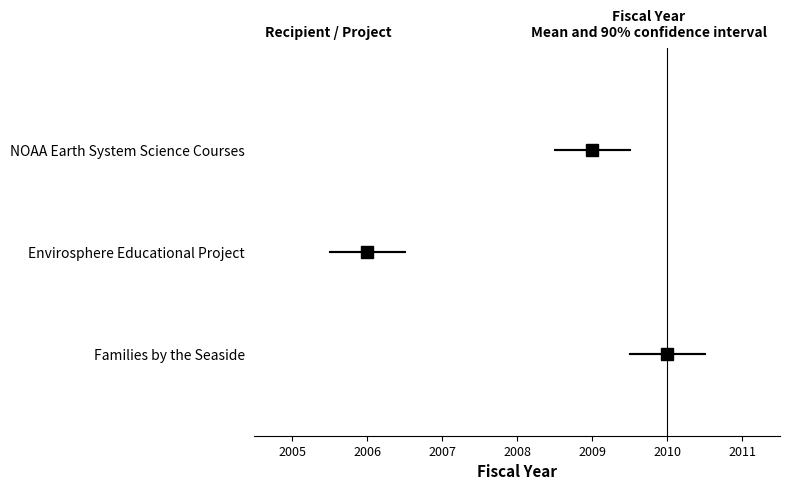

Which label corresponds to the smallest value in the chart?

Envirosphere Educational Project